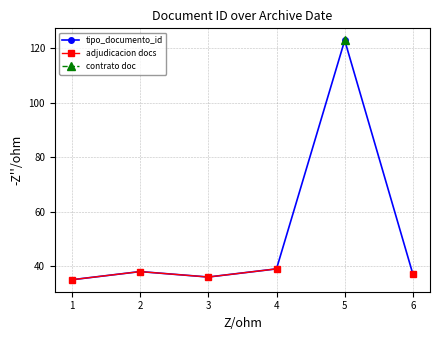

True or false: adjudicacion docs and tipo_documento_id intersect in this chart.

False